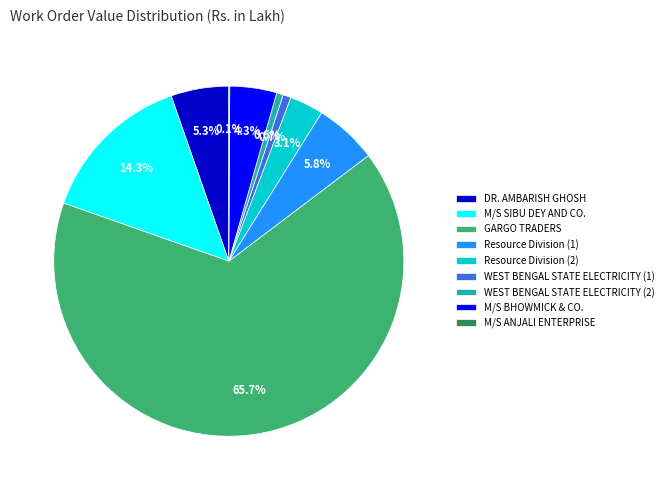

Is there a majority slice in this chart?

Yes